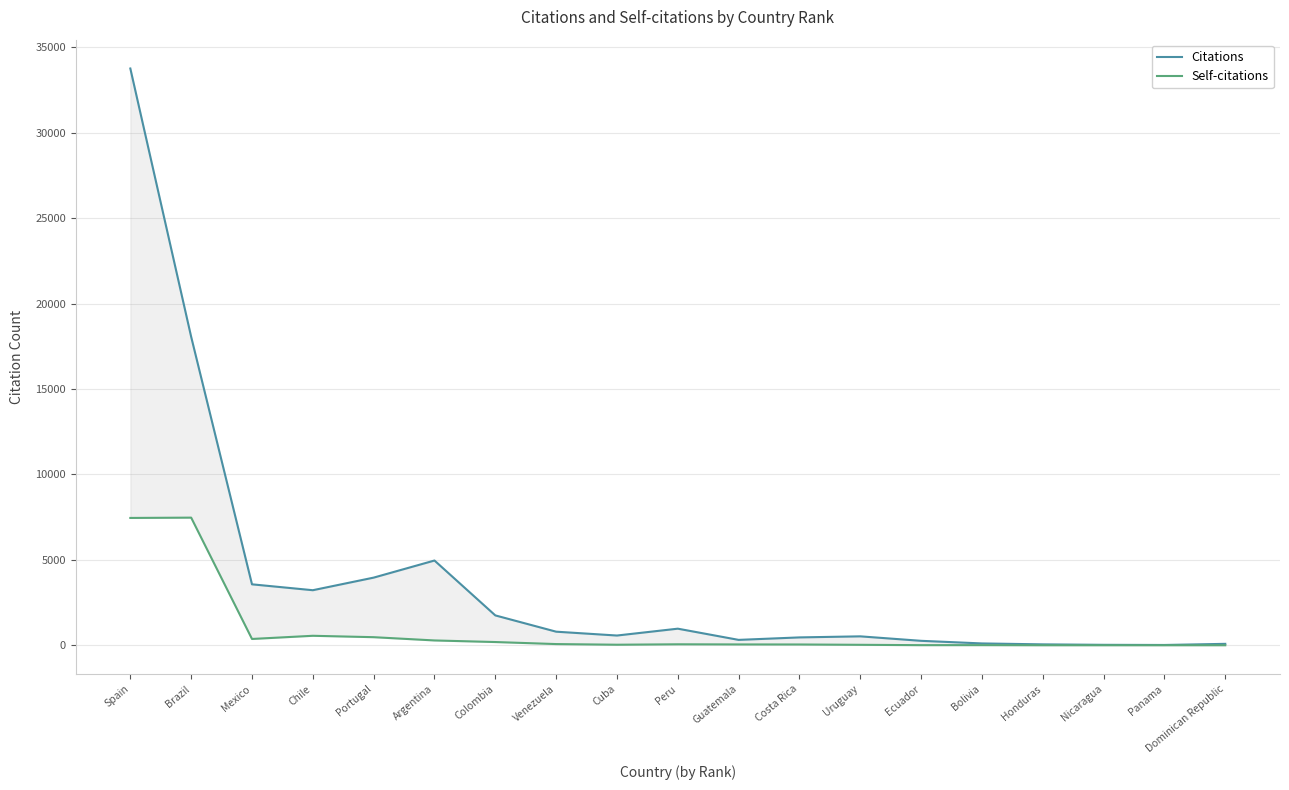

Which has a higher value, Costa Rica or Colombia?

Colombia